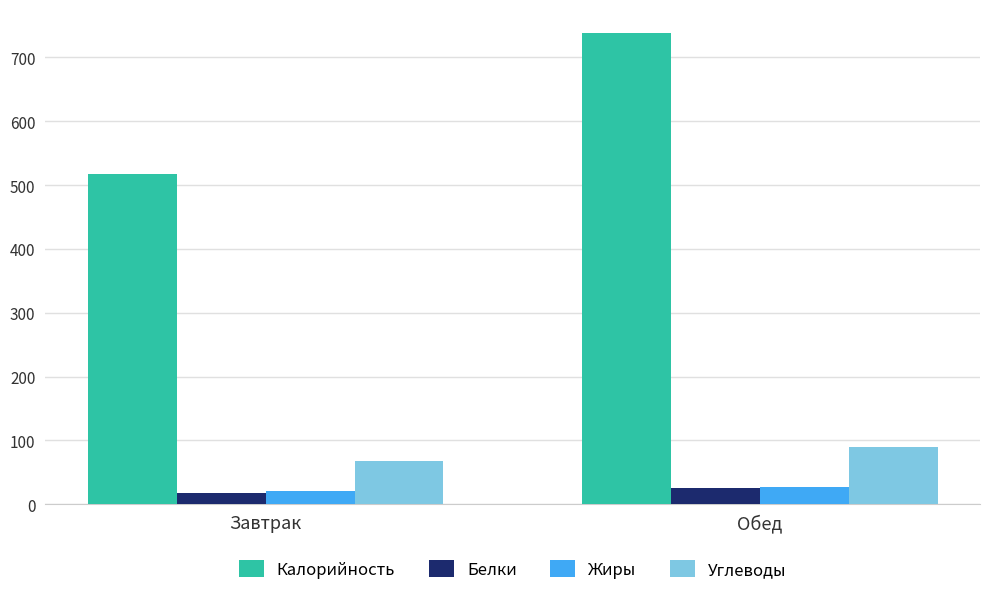

At which label does Углеводы reach its minimum?

Завтрак